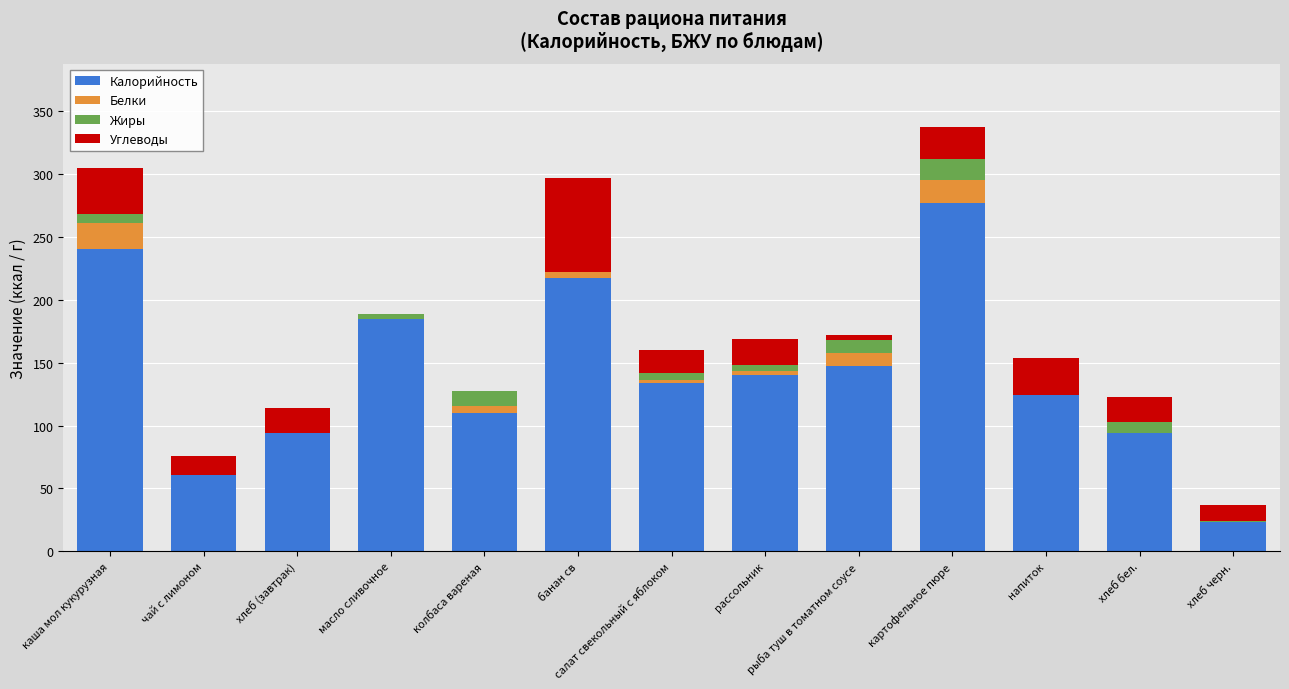

What is the maximum value for Калорийность?

277.0